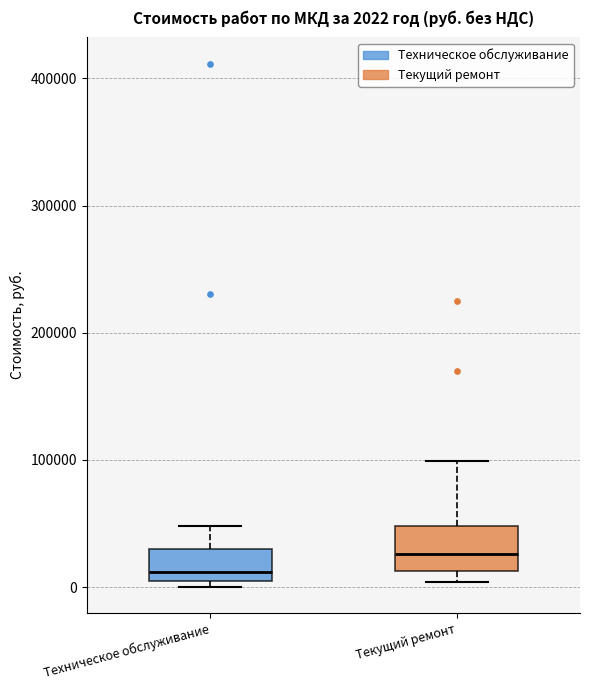

Which box is the tallest, from its lower edge to its upper edge?

Текущий ремонт